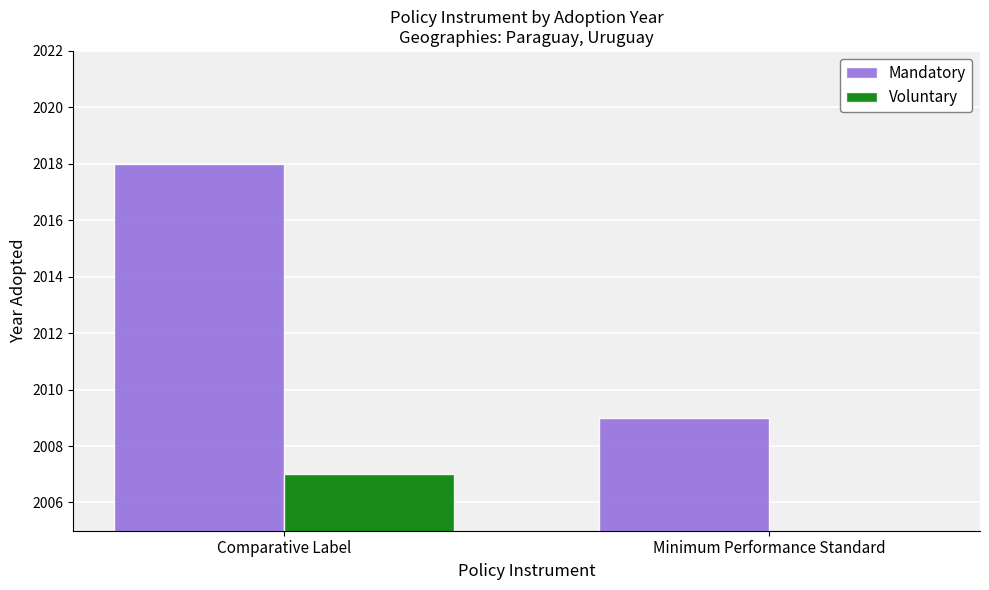

Reading left to right, extract all data points from this chart.

Mandatory: Comparative Label=2018	Minimum Performance Standard=2009
Voluntary: Comparative Label=2007	Minimum Performance Standard=0